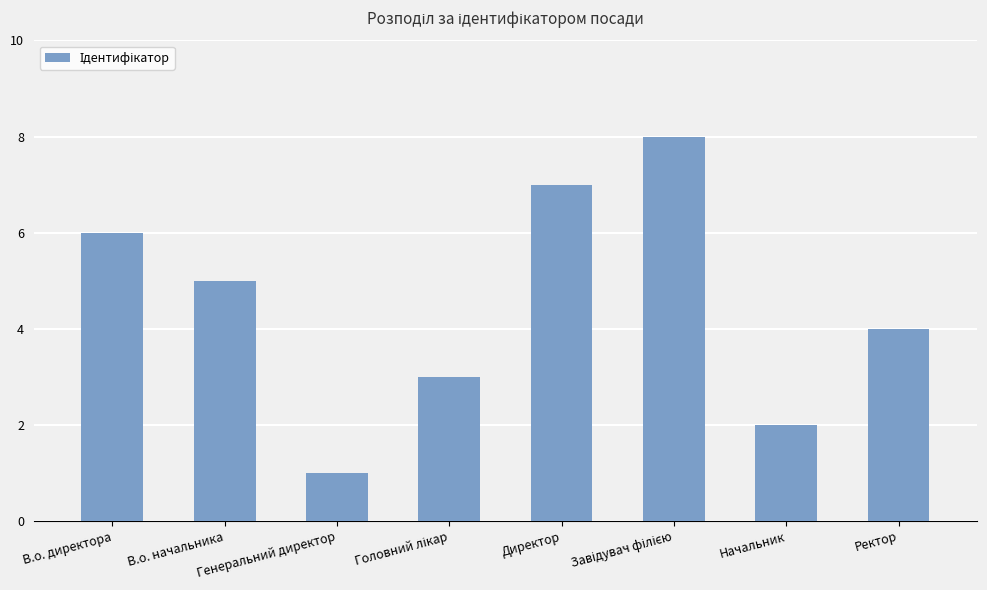

At which category does the chart reach its minimum across all series?

Генеральний директор